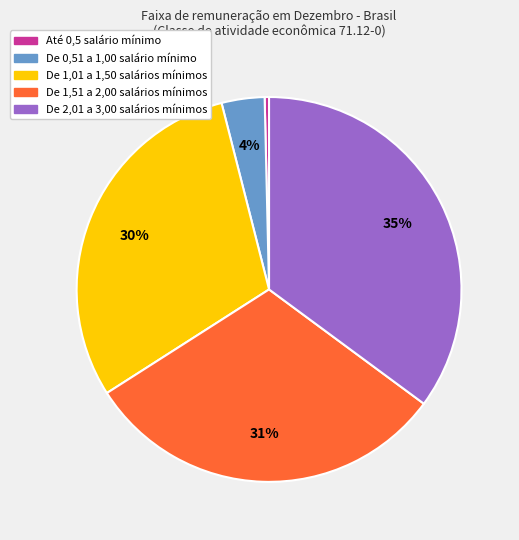

Approximately how many times larger is the value at De 0,51 a 1,00 salário mínimo compared to De 2,01 a 3,00 salários mínimos?

0.1